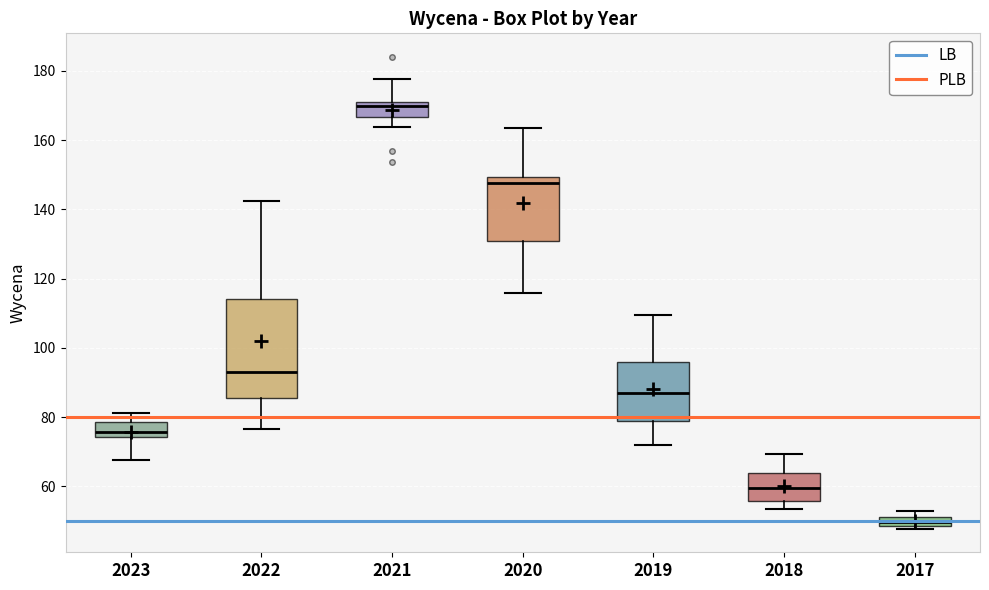

Which box is the tallest, from its lower edge to its upper edge?

2022